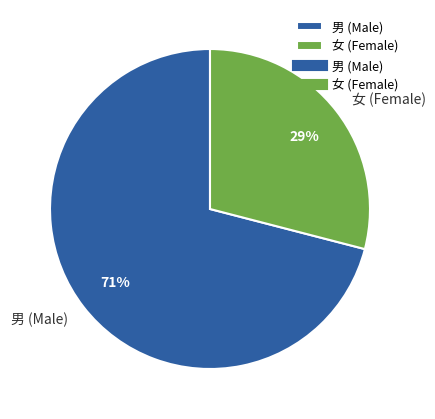

What is the ratio of the value at 女 to the value at 男?

0.4